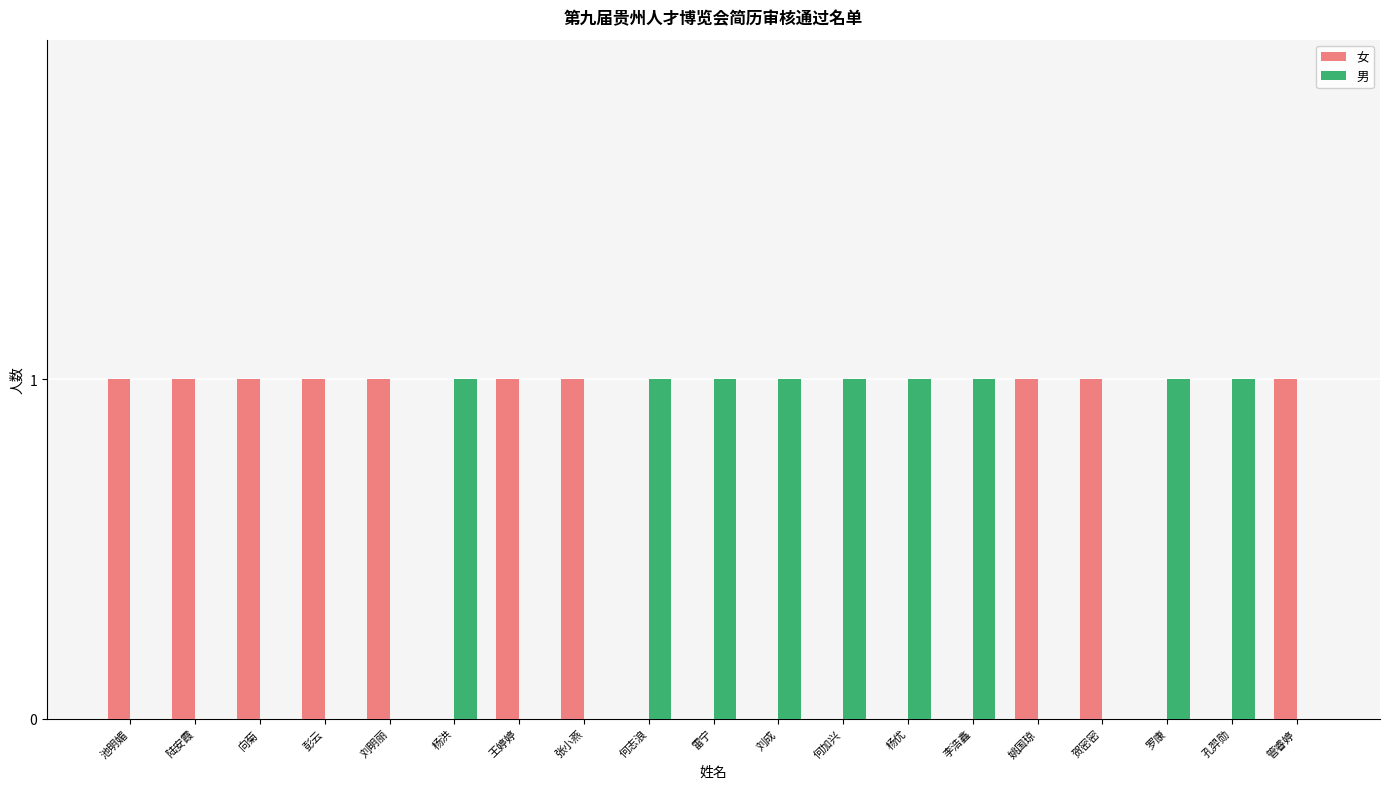

The value of 男 at 陆安霞 is 0. True or false?

True